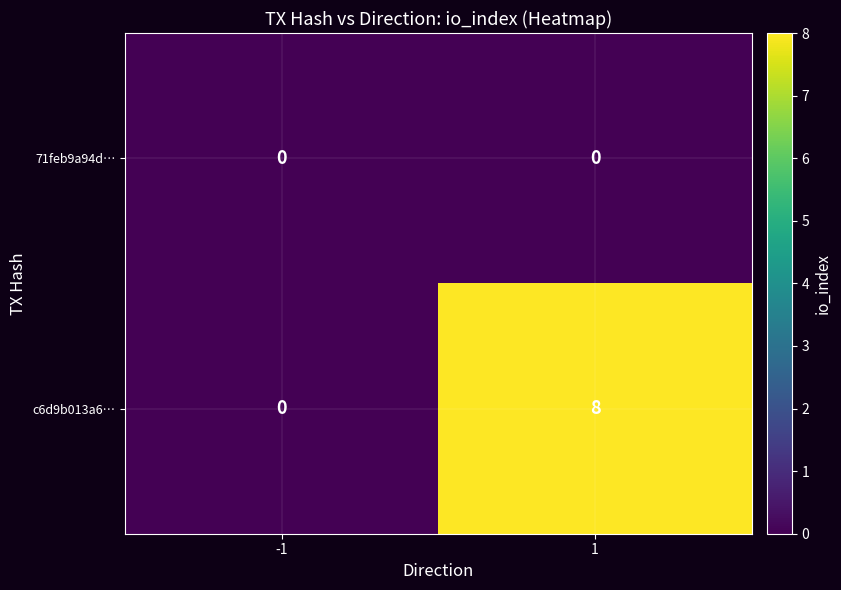

Rank the series by their maximum value, from highest to lowest.

c6d9b013a6…, 71feb9a94d…